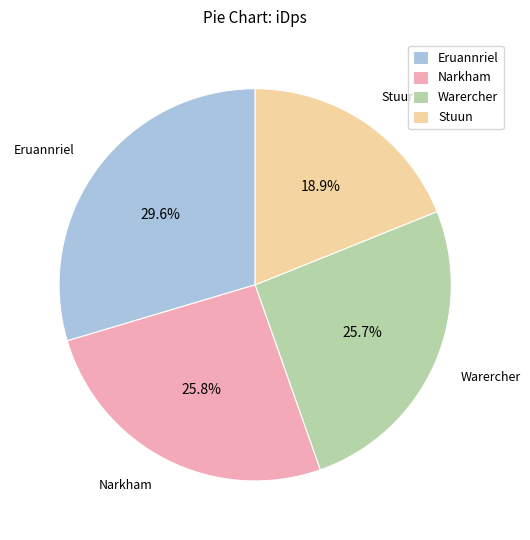

What is the total percentage of Narkham and Stuun?

44.7%